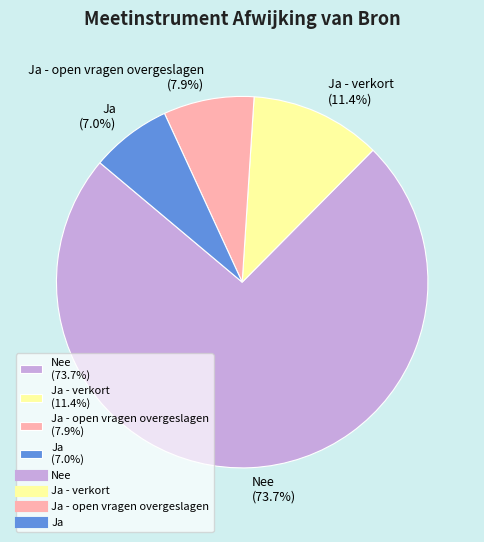

What is the smallest slice in the pie chart?

Ja (7.0%)